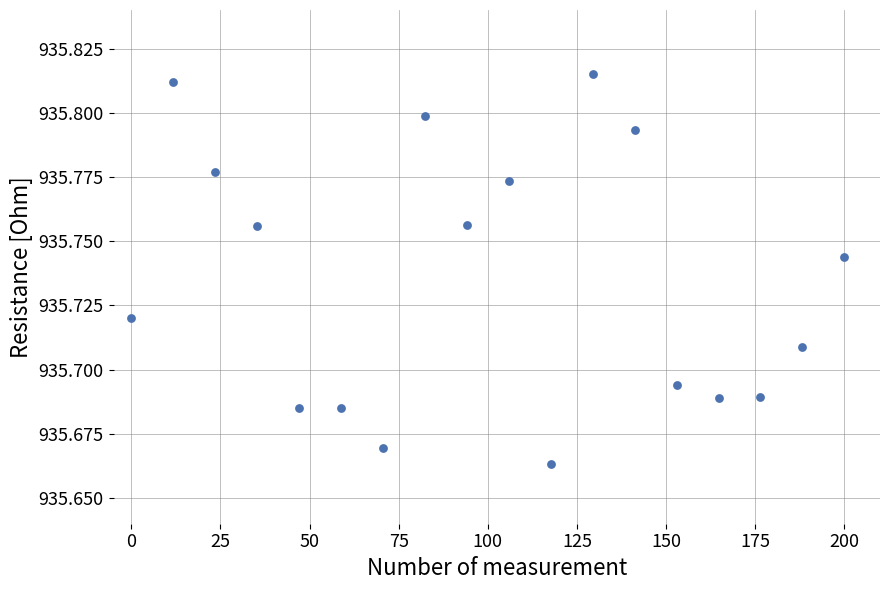

What is the range of X values (max minus min)?

200.0